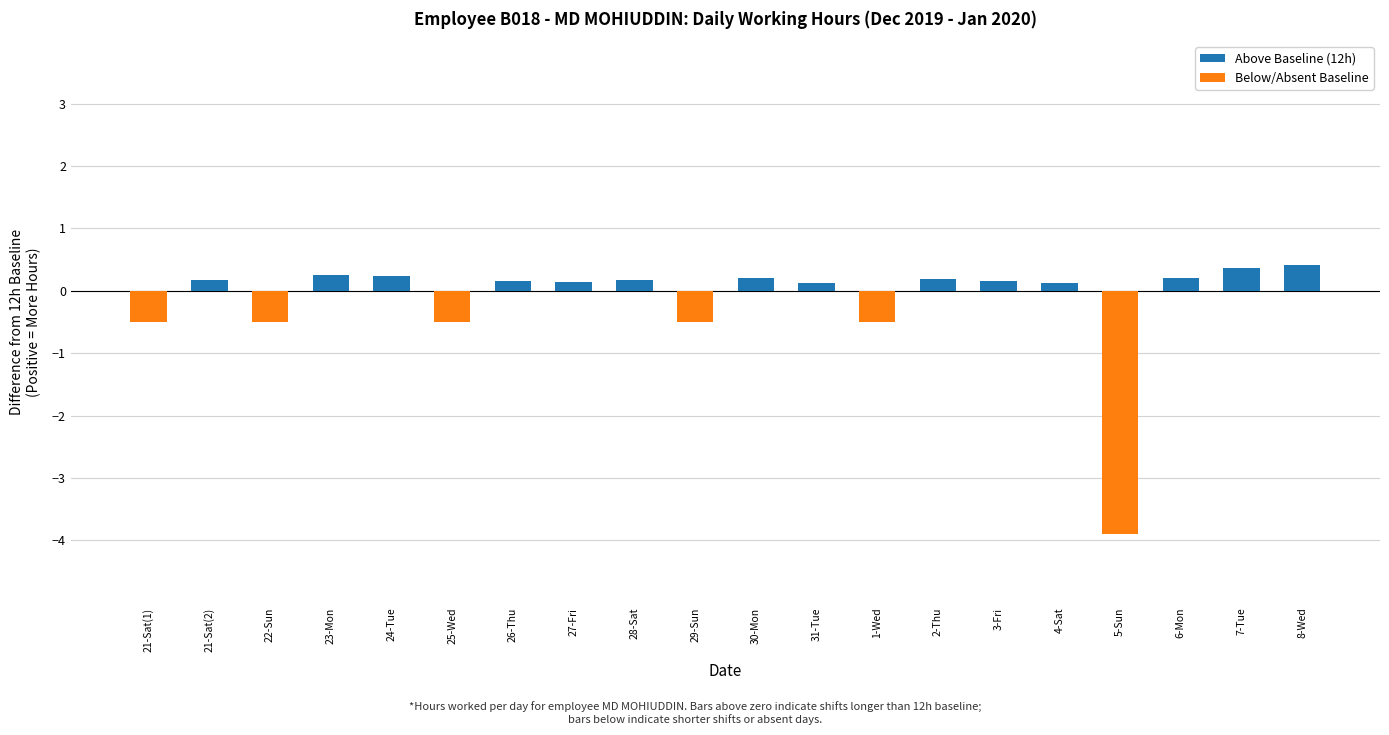

How many categories are shown in the chart?

20